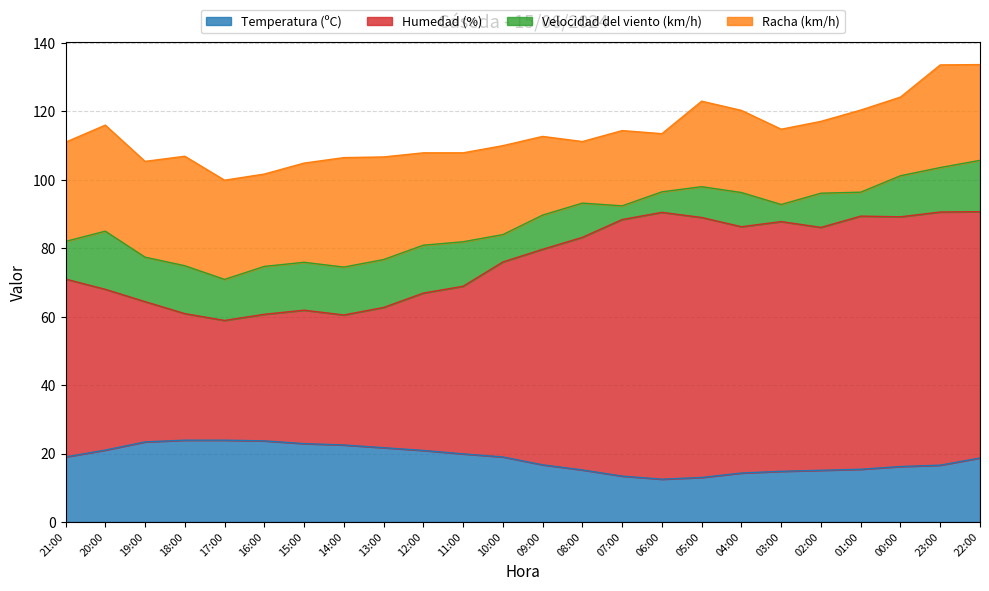

What is the highest value of the Temperatura (ºC) series?

23.9